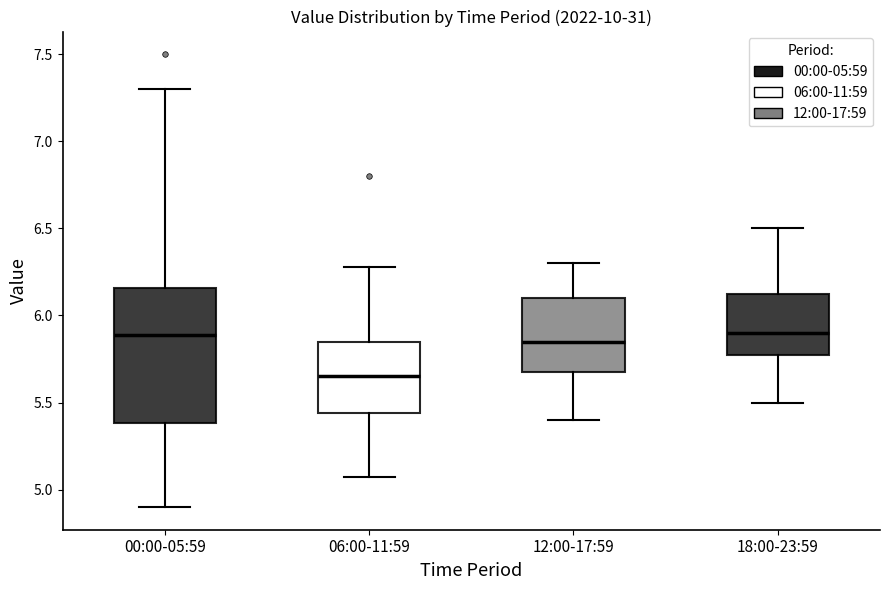

Reading left to right, read every box against the y-axis: the position of its median line, the range the box covers, and the ends of its whiskers. The values are not printed on the chart, so give them approximately, as read against the axis.

00:00-05:59: median 5.90, box 5.40 to 6.15, whiskers 4.90 to 7.30
06:00-11:59: median 5.65, box 5.45 to 5.85, whiskers 5.05 to 6.30
12:00-17:59: median 5.85, box 5.70 to 6.10, whiskers 5.40 to 6.30
18:00-23:59: median 5.90, box 5.80 to 6.15, whiskers 5.50 to 6.50